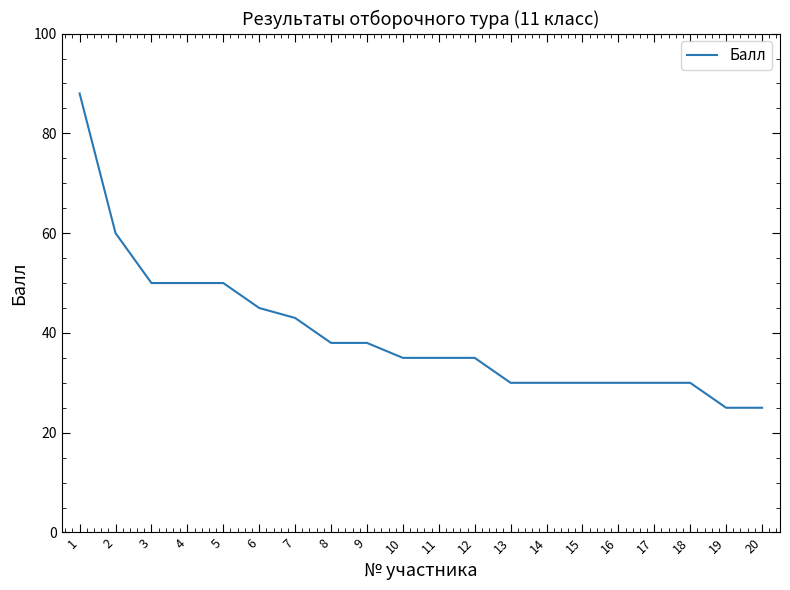

The chart shows a value of 27 at 2. True or false?

False